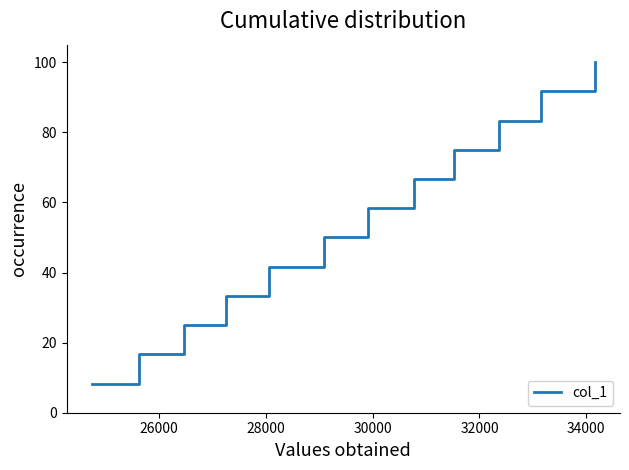

What is the minimum value shown in the chart?

8.3